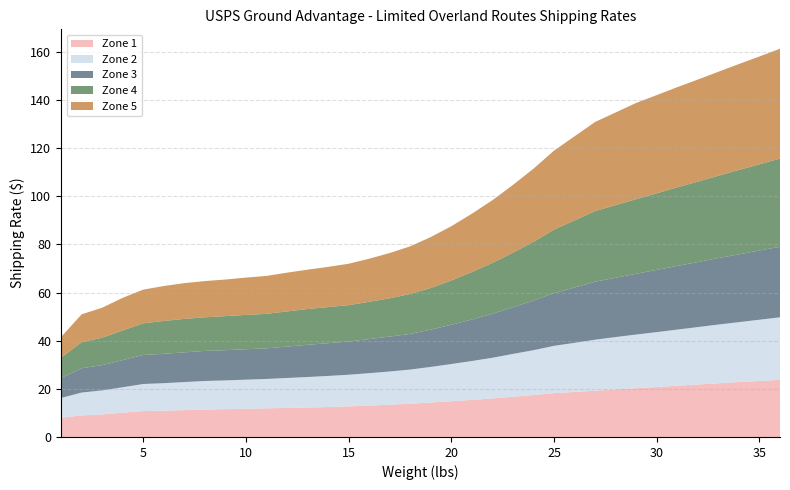

Reading left to right, extract all data points from this chart.

Zone 1: 8.0	8.9	9.3	10.1	10.8	10.9	11.2	11.4	11.6	11.7	11.9	12.1	12.2	12.4	12.7	13.1	13.4	13.8	14.3	14.8	15.4	16.0	16.7	17.4	18.2	18.7	19.2	19.8	20.2	20.8	21.3	21.8	22.3	22.8	23.2	23.8
Zone 2: 8.2	9.5	10.0	10.6	11.2	11.4	11.7	11.8	11.9	12.1	12.2	12.4	12.7	12.9	13.2	13.4	13.8	14.2	14.8	15.4	16.1	16.9	17.8	18.6	19.6	20.4	21.2	21.8	22.3	22.8	23.3	23.9	24.4	24.9	25.4	25.9
Zone 3: 8.3	10.1	10.5	11.3	12.1	12.2	12.3	12.5	12.6	12.7	12.7	13.1	13.4	13.6	13.8	14.2	14.5	14.8	15.5	16.3	17.2	18.3	19.4	20.6	21.9	23.0	24.1	24.6	25.2	25.9	26.4	27.0	27.6	28.1	28.8	29.3
Zone 4: 8.4	10.8	11.4	12.3	13.2	13.7	13.9	13.9	14.2	14.2	14.3	14.6	14.8	15.0	15.1	15.5	15.9	16.6	17.3	18.4	19.7	21.1	22.6	24.4	26.4	27.9	29.4	30.1	31.0	31.8	32.6	33.4	34.2	35.0	35.8	36.6
Zone 5: 8.6	11.6	12.4	13.6	14.0	14.5	14.8	15.1	15.2	15.5	15.8	16.1	16.4	16.7	17.2	17.9	18.8	19.8	21.1	22.6	24.2	26.1	28.1	30.4	32.8	35.0	37.0	38.5	40.0	40.8	41.6	42.4	43.2	44.0	44.8	45.6